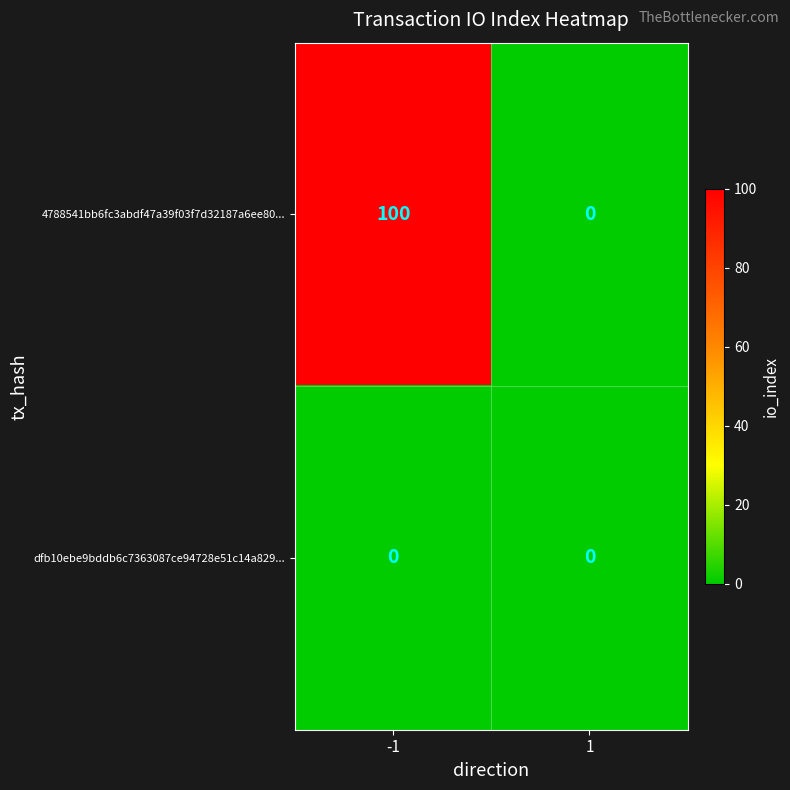

Is the value of 4788541bb6fc3abdf47a39f03f7d32187a6ee80... at -1 greater than the value of dfb10ebe9bddb6c7363087ce94728e51c14a829... at -1?

Yes